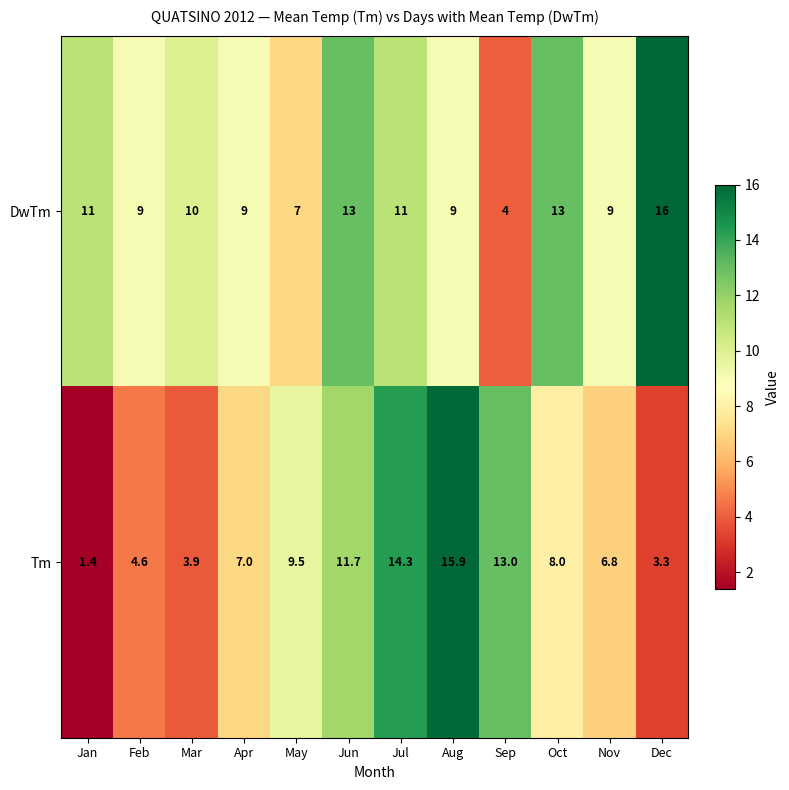

At which category is the sum across all series the highest?

Jul